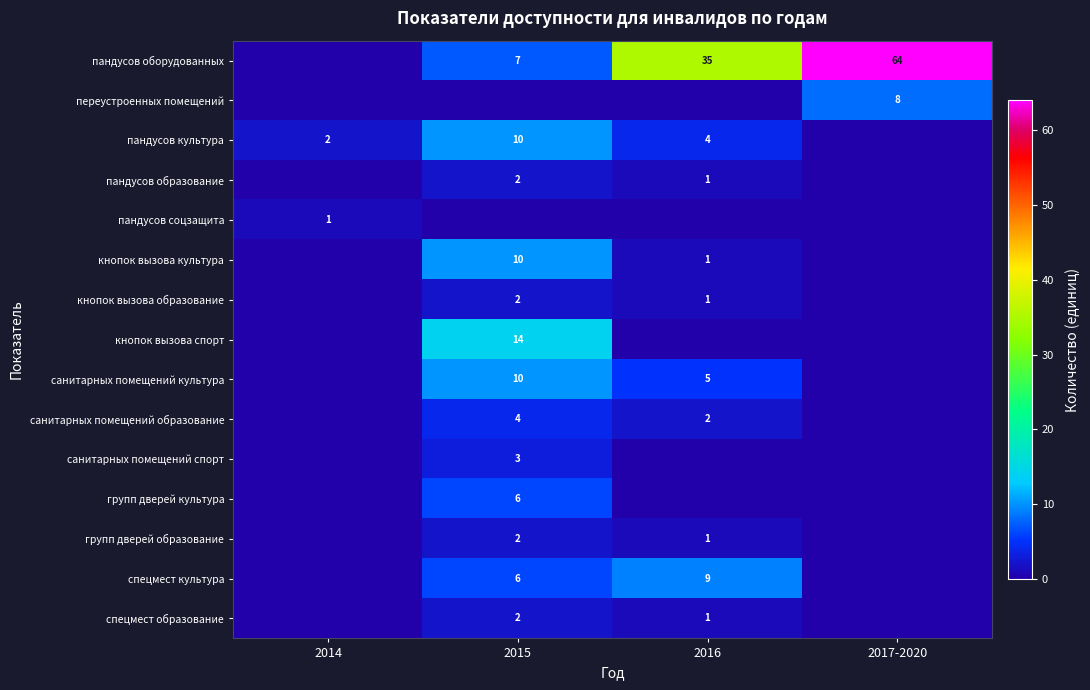

The value of пандусов оборудованных at 2015 is 7. True or false?

True